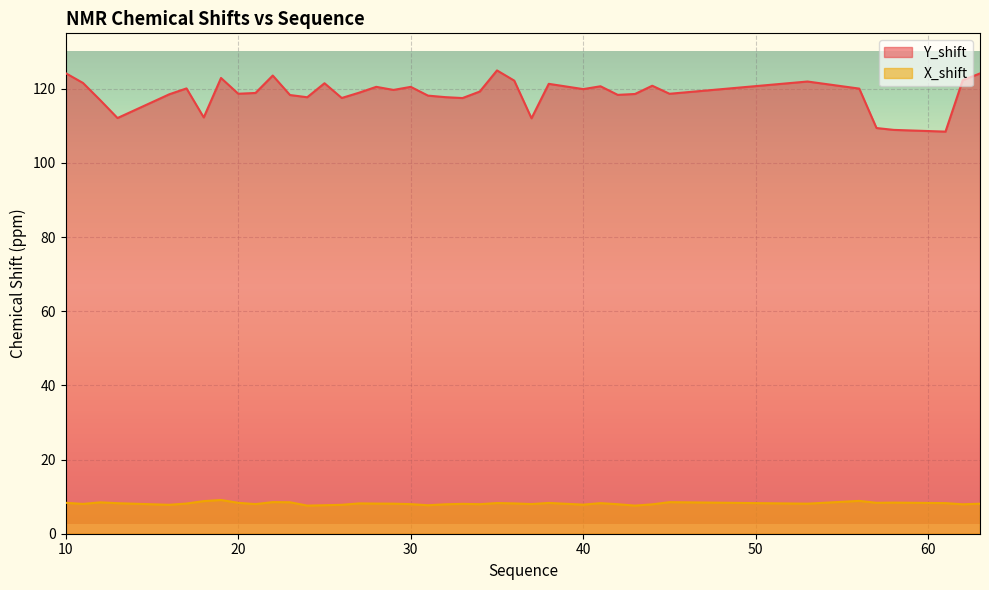

Is it true that X_shift equals 7.7 at 25?

True